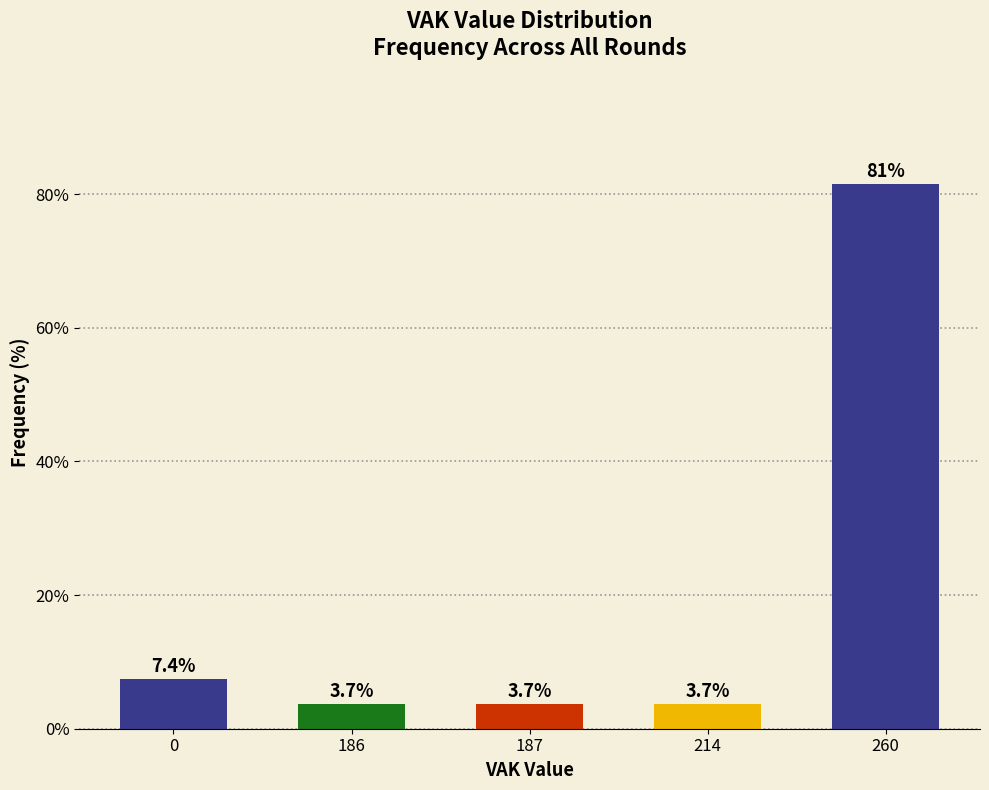

Reading right to left, what are all the values shown in this chart?

81.5	3.7	3.7	3.7	7.4